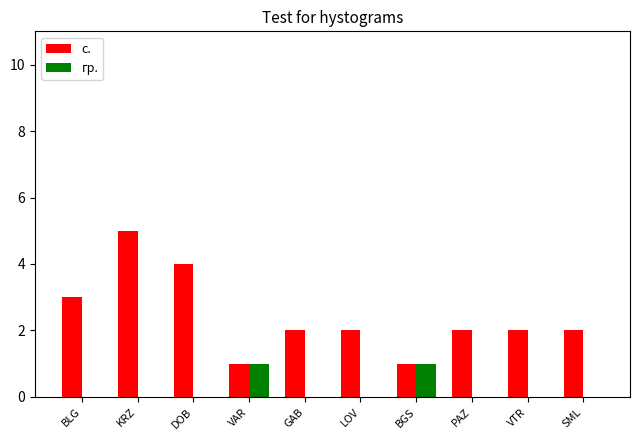

How many data points does each series have?

10